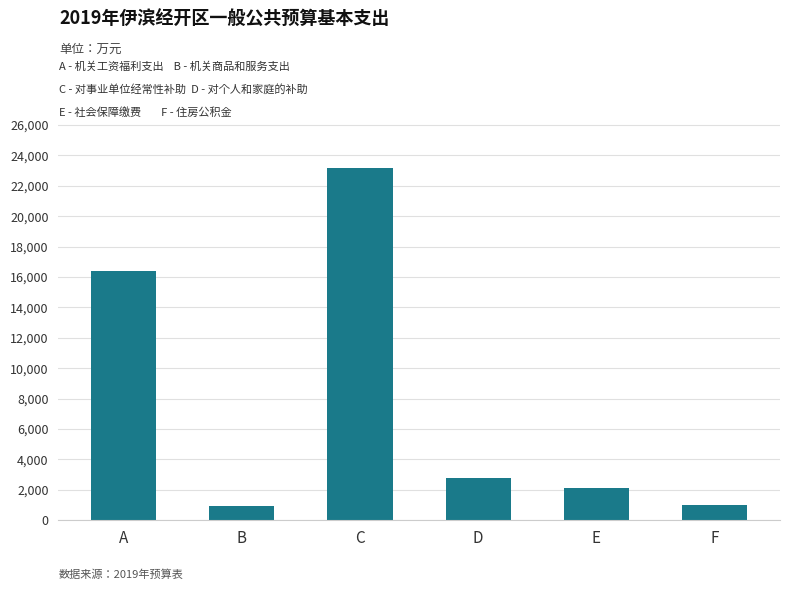

What is the average value?

7738